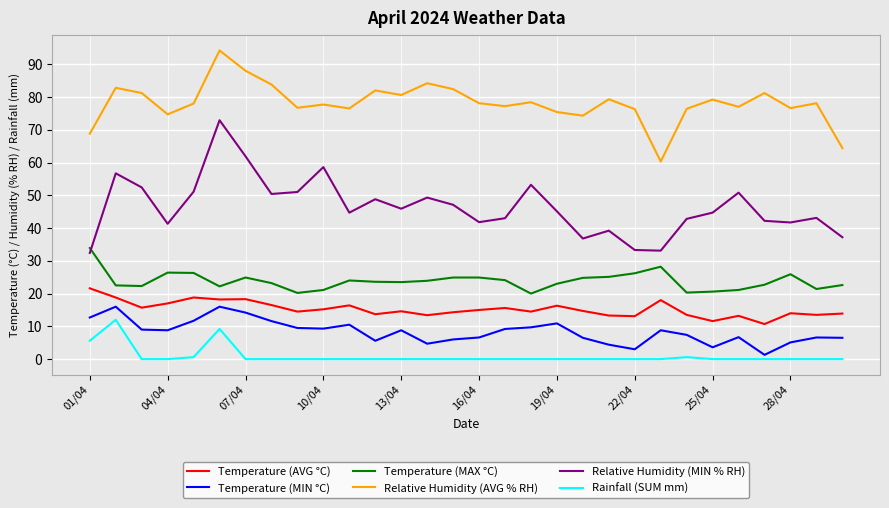

What is the sum of all Temperature (MIN °C) values?

250.7